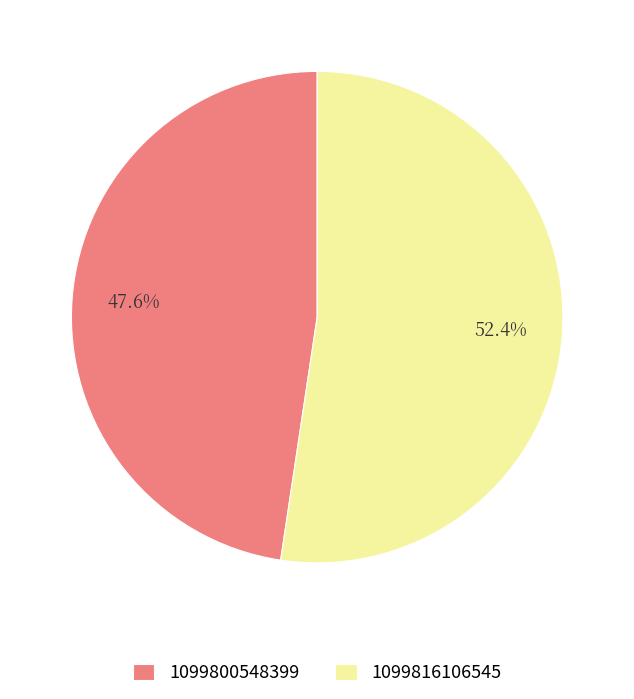

How many segments does this pie chart have?

2